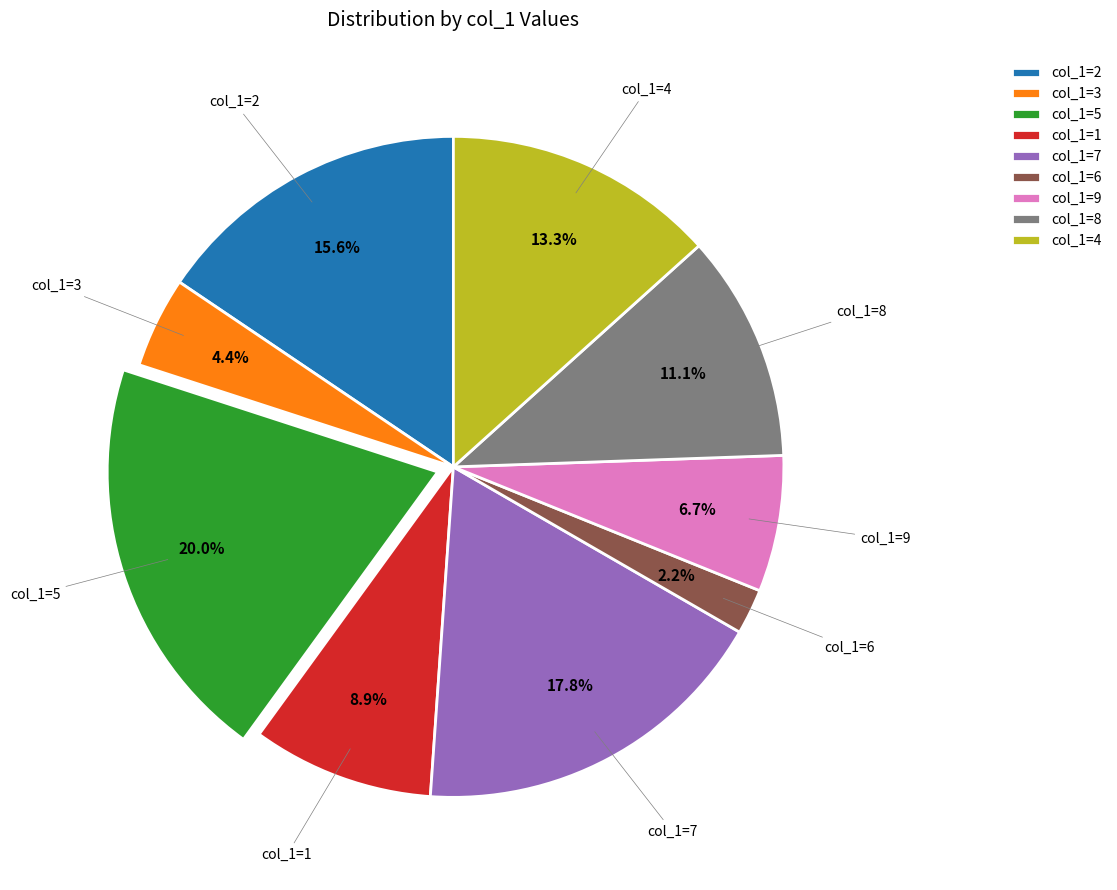

Is there a majority slice in this chart?

No